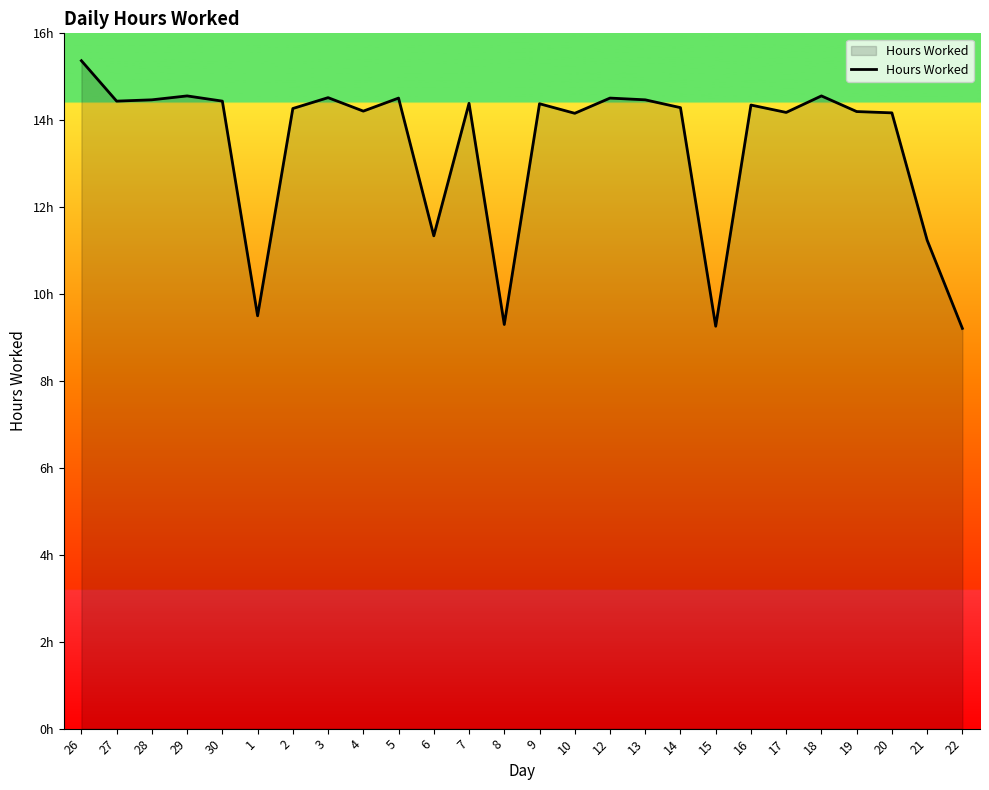

The chart shows a value of 14.5 at 5. True or false?

True